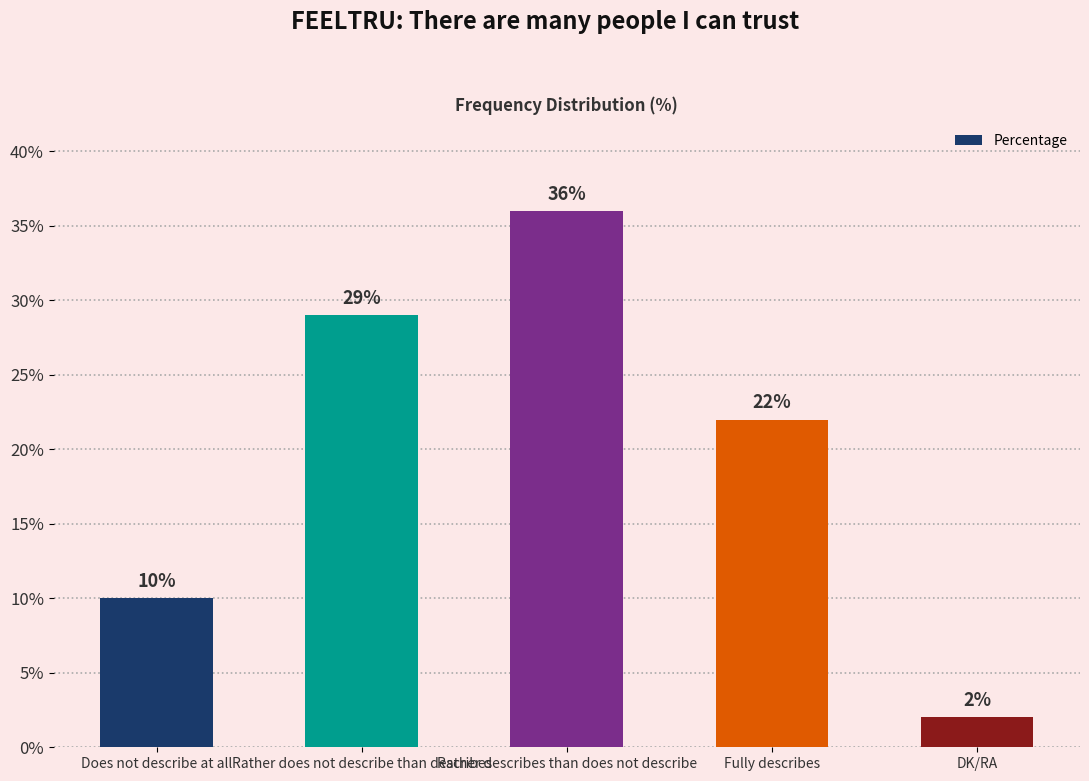

The value at Rather describes than does not describe is 48. True or false?

False